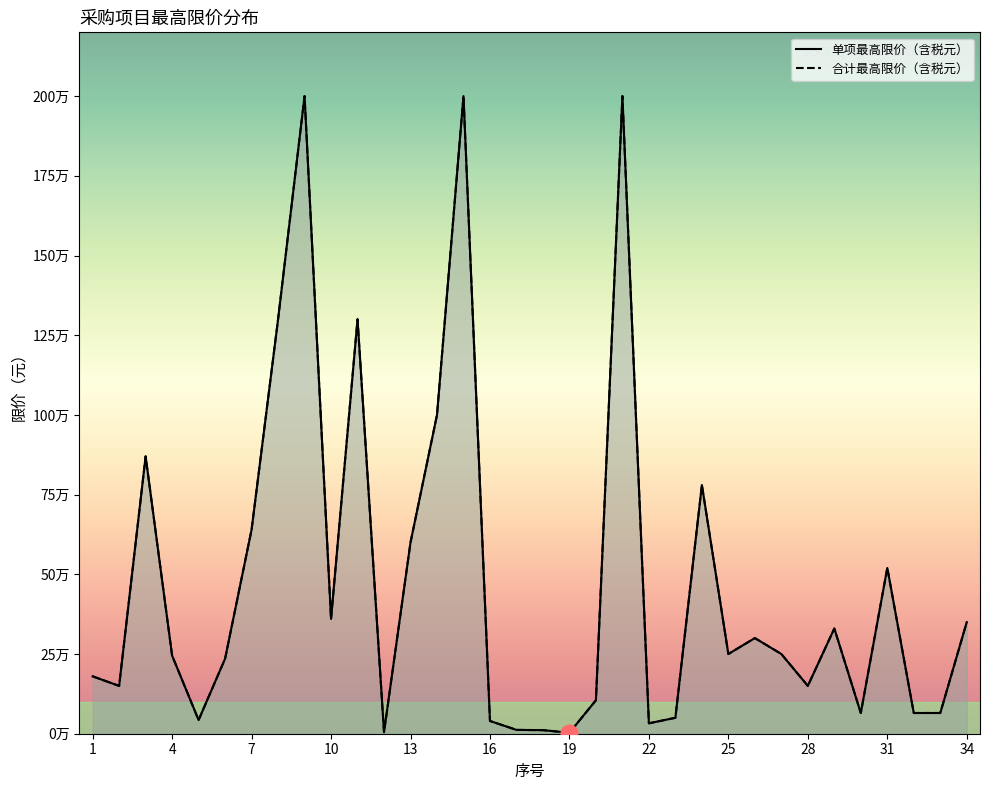

True or false: 合计最高限价（含税元） has more than 1 points higher than both neighbors.

True